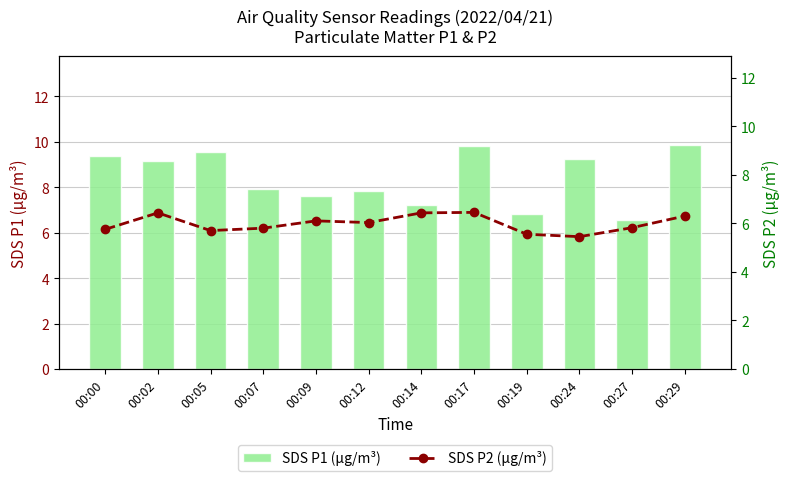

Which series has the largest total across all categories?

SDS P1 (µg/m³)